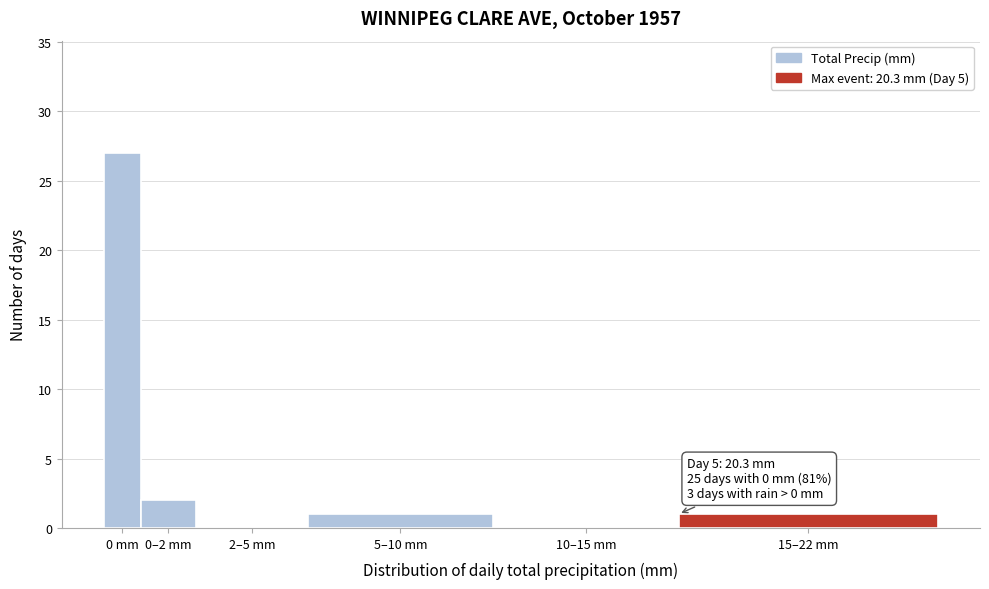

Reading left to right, what are all the values shown in this chart?

0 mm=27	0–2 mm=2	2–5 mm=0	5–10 mm=1	10–15 mm=0	15–22 mm=1